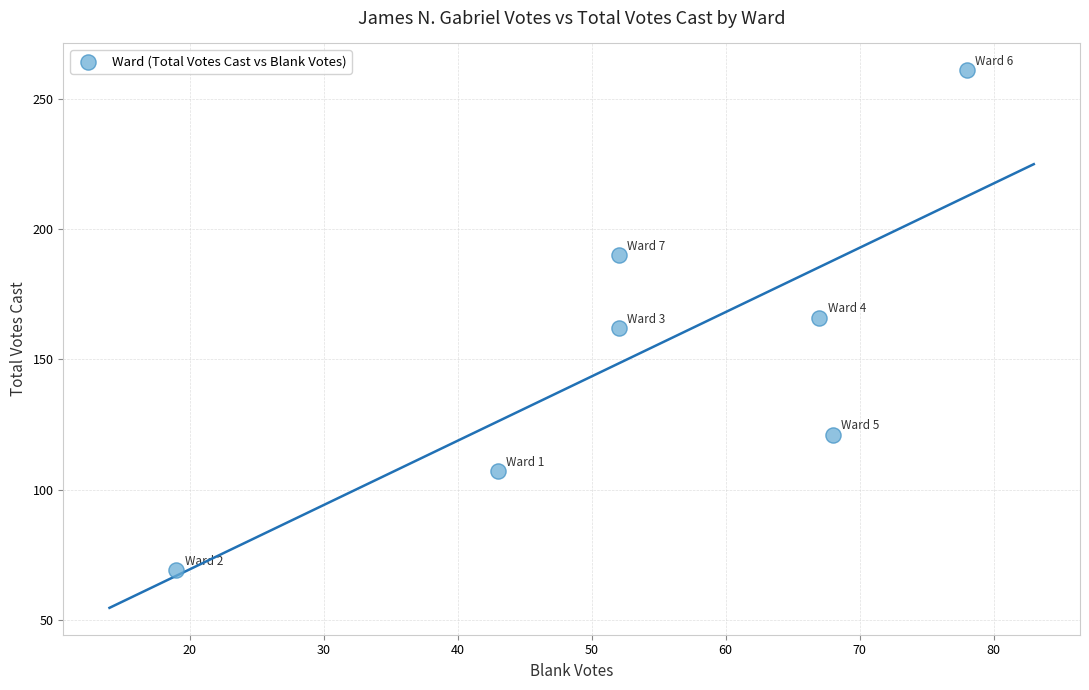

What is the range of Y values (max minus min)?

192